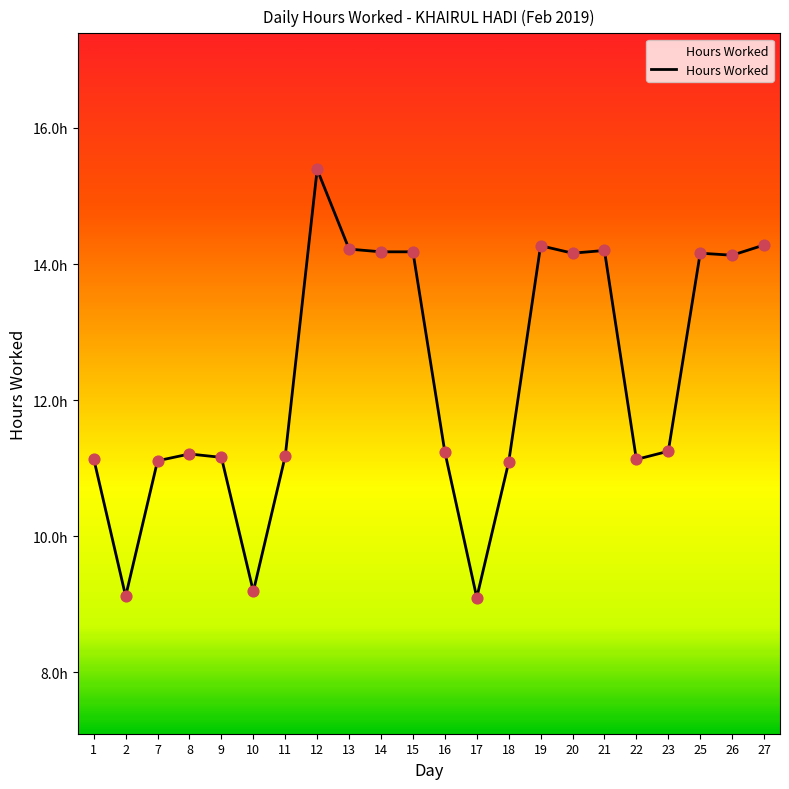

What is the change in value from 10 to 13?

+5.0